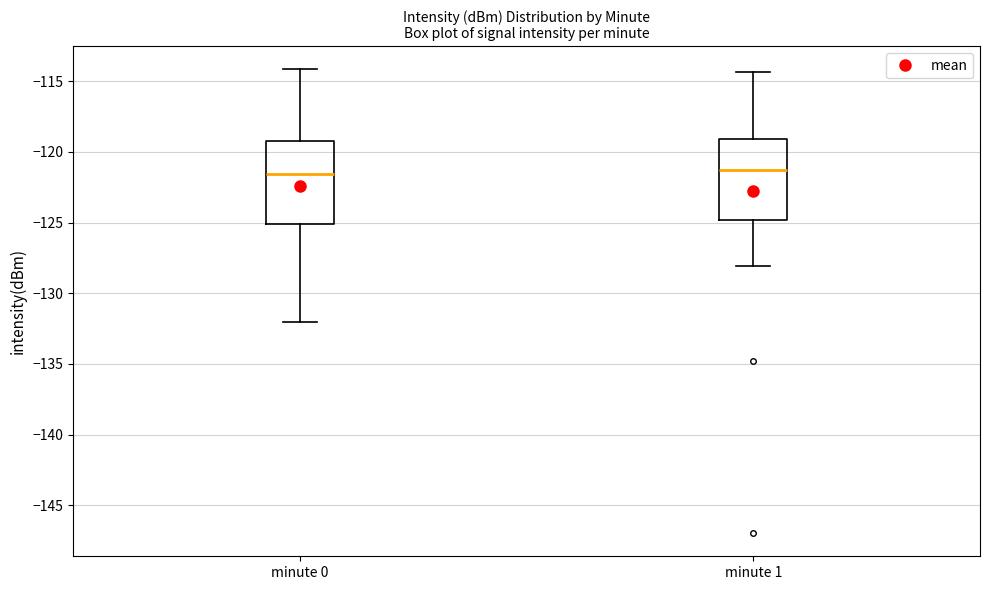

Reading left to right, read every box against the y-axis: the position of its median line, the range the box covers, and the ends of its whiskers. The values are not printed on the chart, so give them approximately, as read against the axis.

minute 0: median -121.5, box -125.0 to -119.0, whiskers -132.0 to -114.0
minute 1: median -121.0, box -125.0 to -119.0, whiskers -128.0 to -114.5